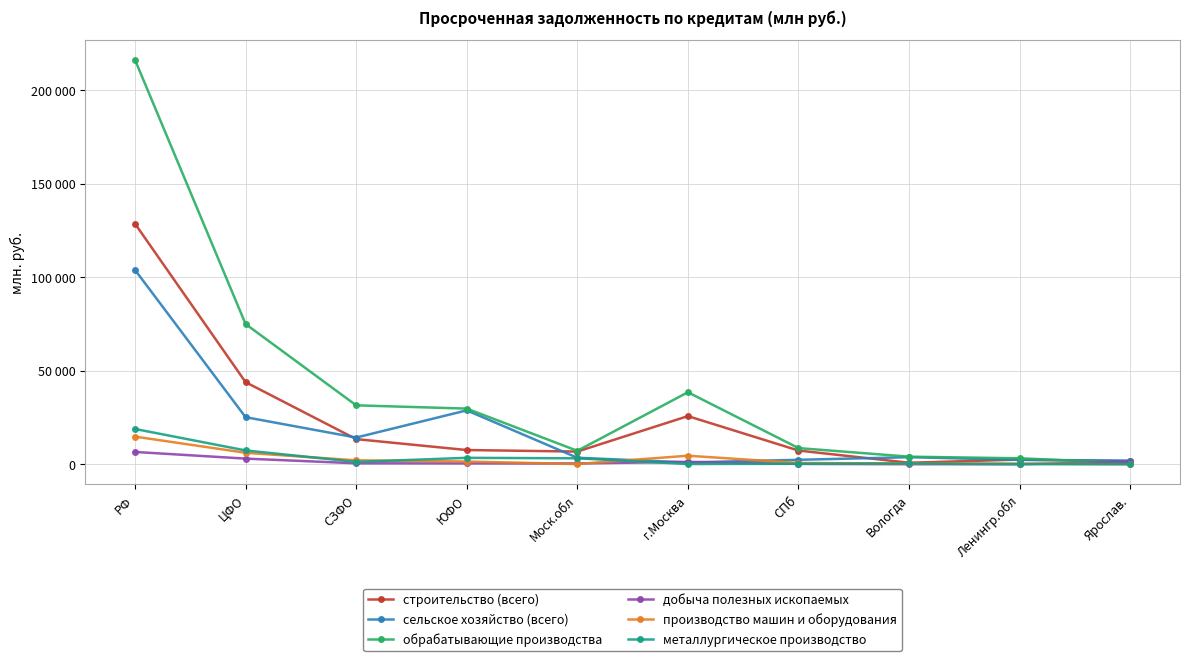

Which series has the largest total across all categories?

обрабатывающие производства